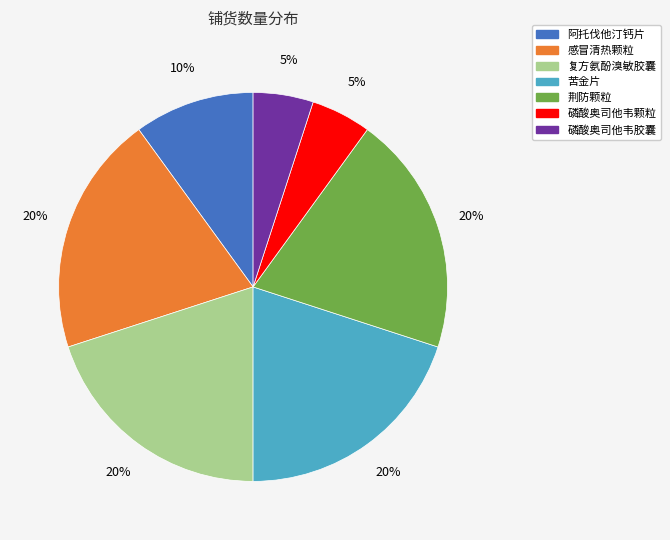

True or false: 感冒清热颗粒 accounts for 20% of the total.

True